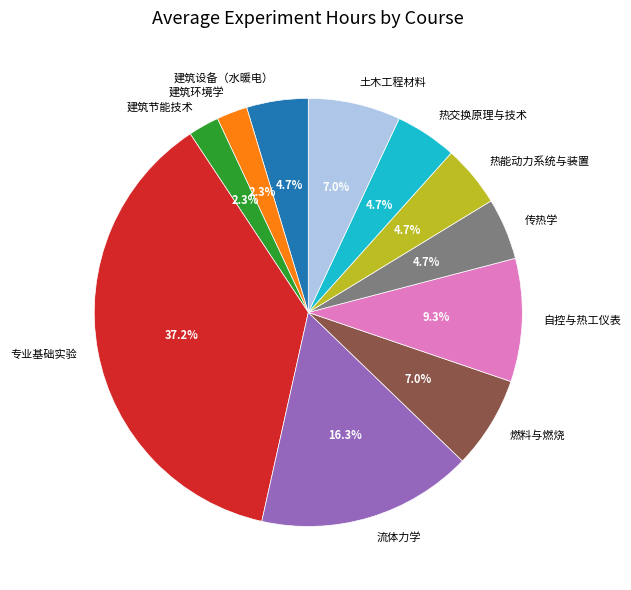

What is the largest slice in the pie chart?

专业基础实验